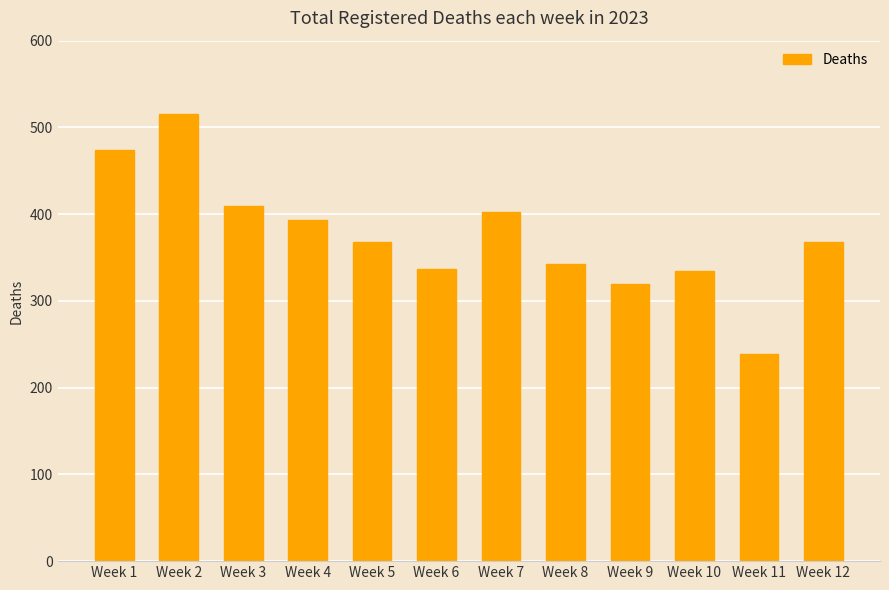

Reading left to right, extract all data points from this chart.

474	515	409	393	368	337	402	342	319	334	239	368